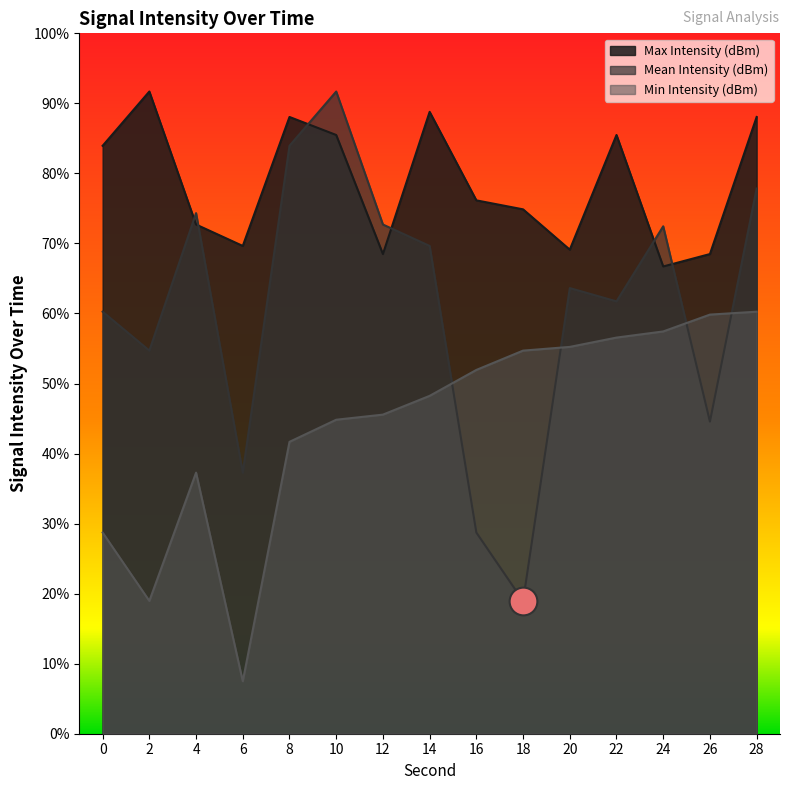

At how many categories does at least one series exceed -130?

15